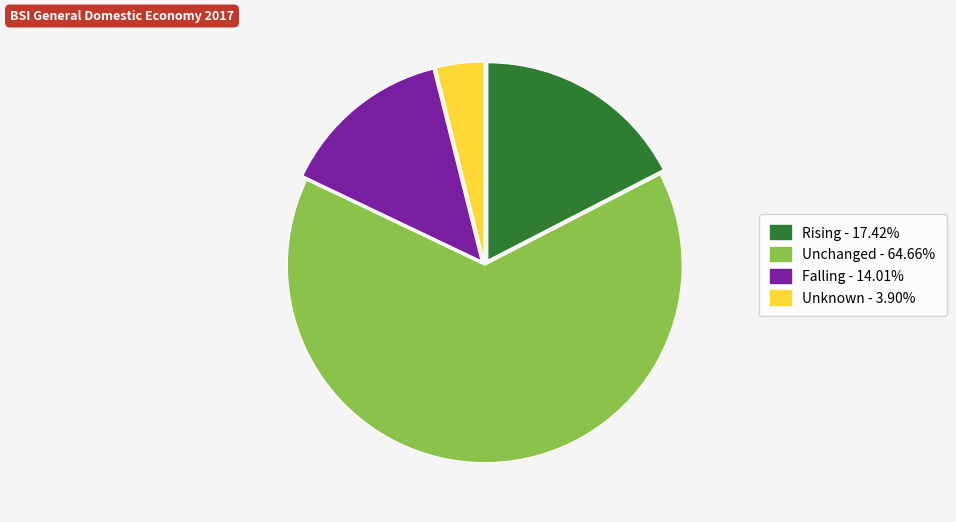

Does any single category account for the majority?

Yes